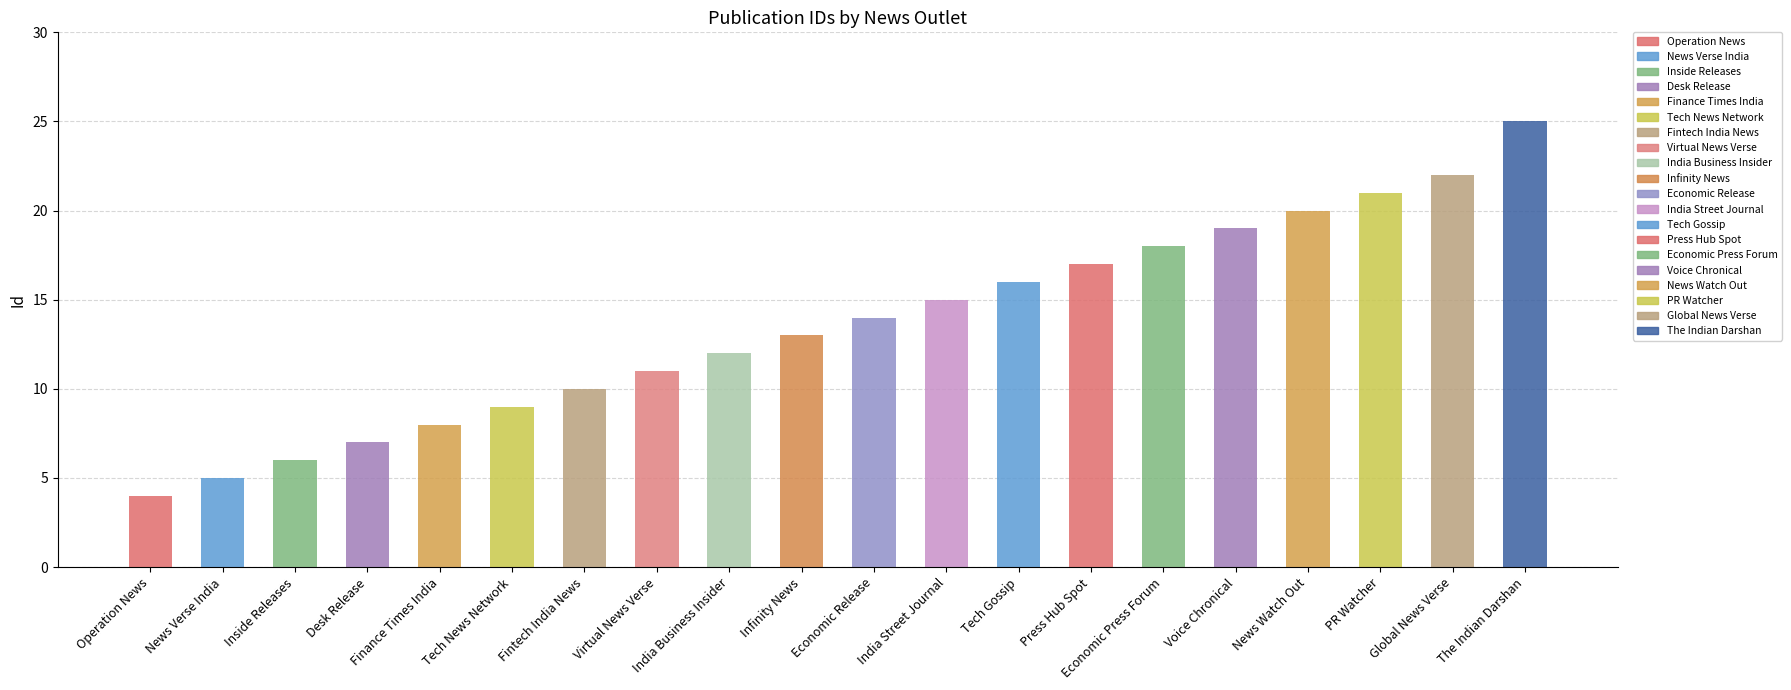

What is the difference between the maximum and minimum values?

21